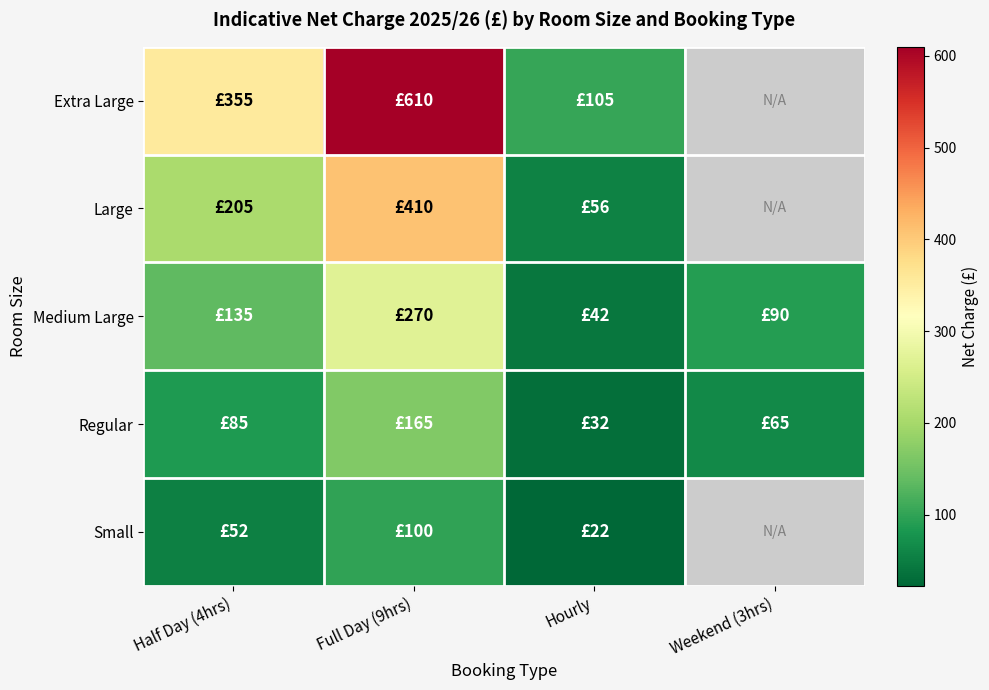

Which category has the lowest value across all series?

Hourly